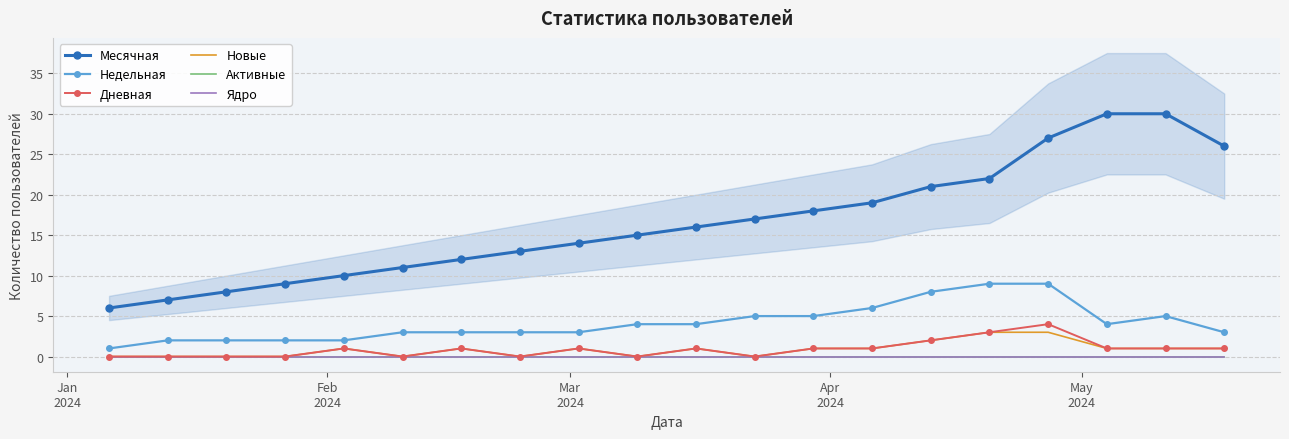

True or false: Месячная and Новые intersect in this chart.

False